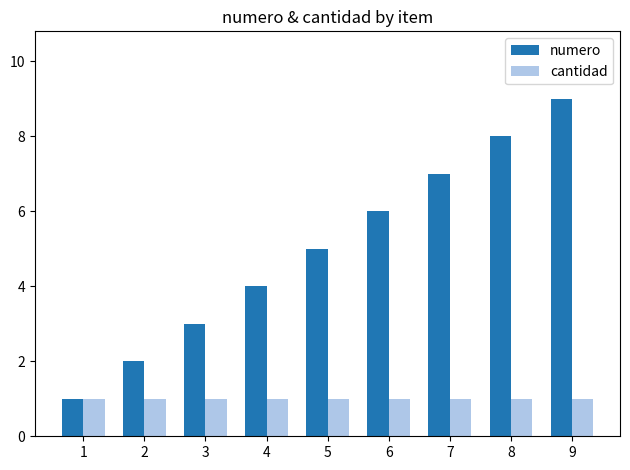

Reading left to right, list all the values displayed in this chart.

numero: 1	2	3	4	5	6	7	8	9
cantidad: 1	1	1	1	1	1	1	1	1